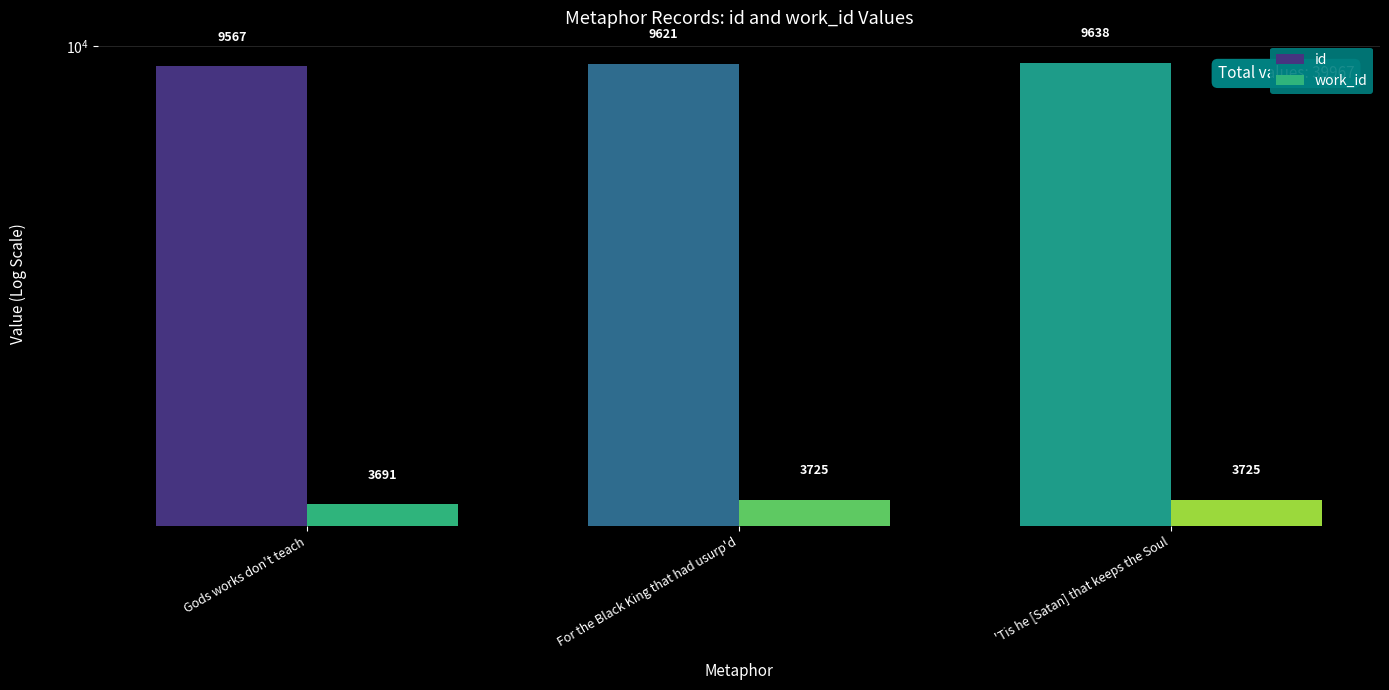

What are all the series names shown in the legend?

id, work_id